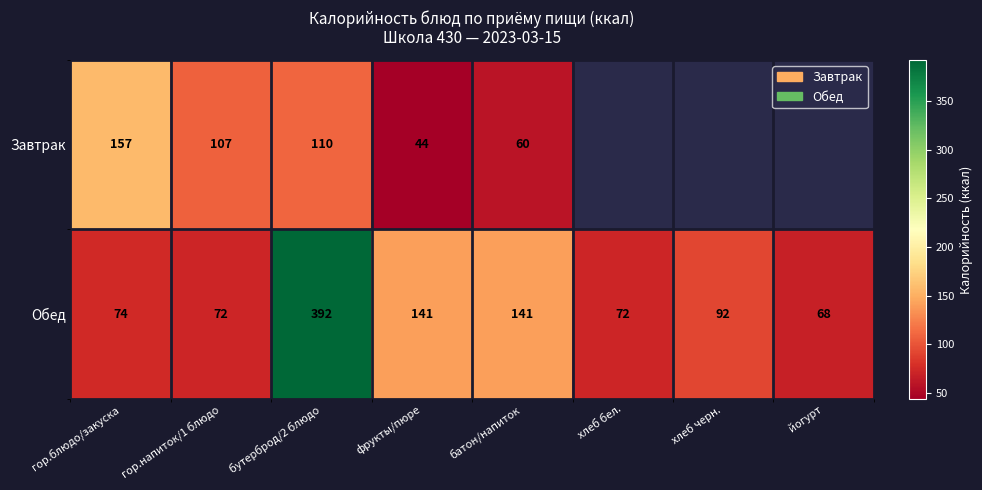

What is the minimum value shown in the chart?

44.0